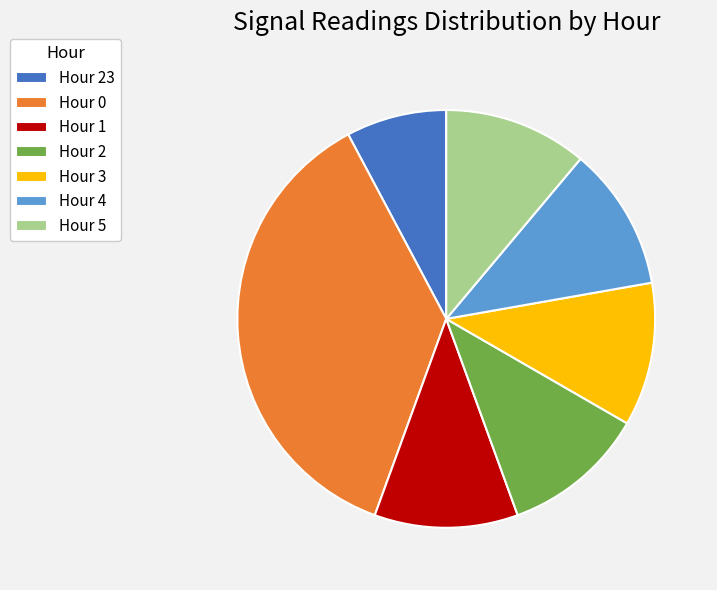

How many segments does this pie chart have?

7